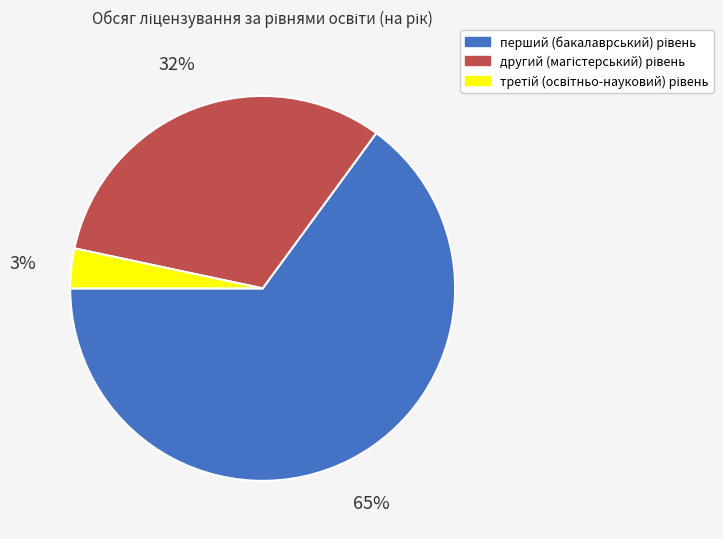

To the nearest percent, what is the difference between the largest and smallest slice percentages?

62%